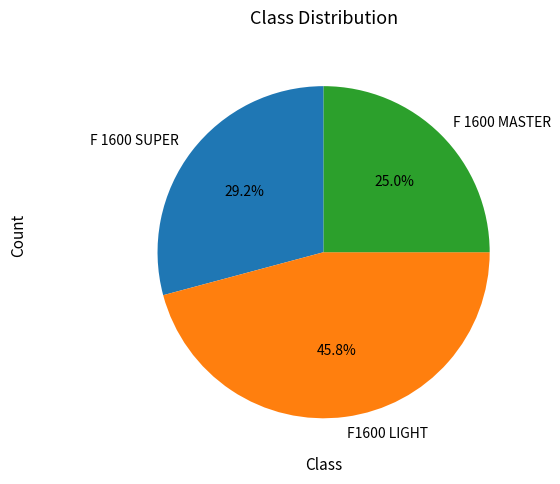

True or false: F 1600 SUPER accounts for 29% of the total.

True